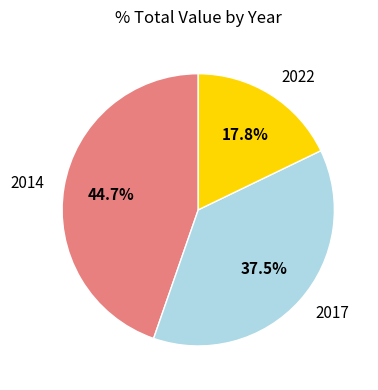

Which has a higher value, 2014 or 2017?

2014